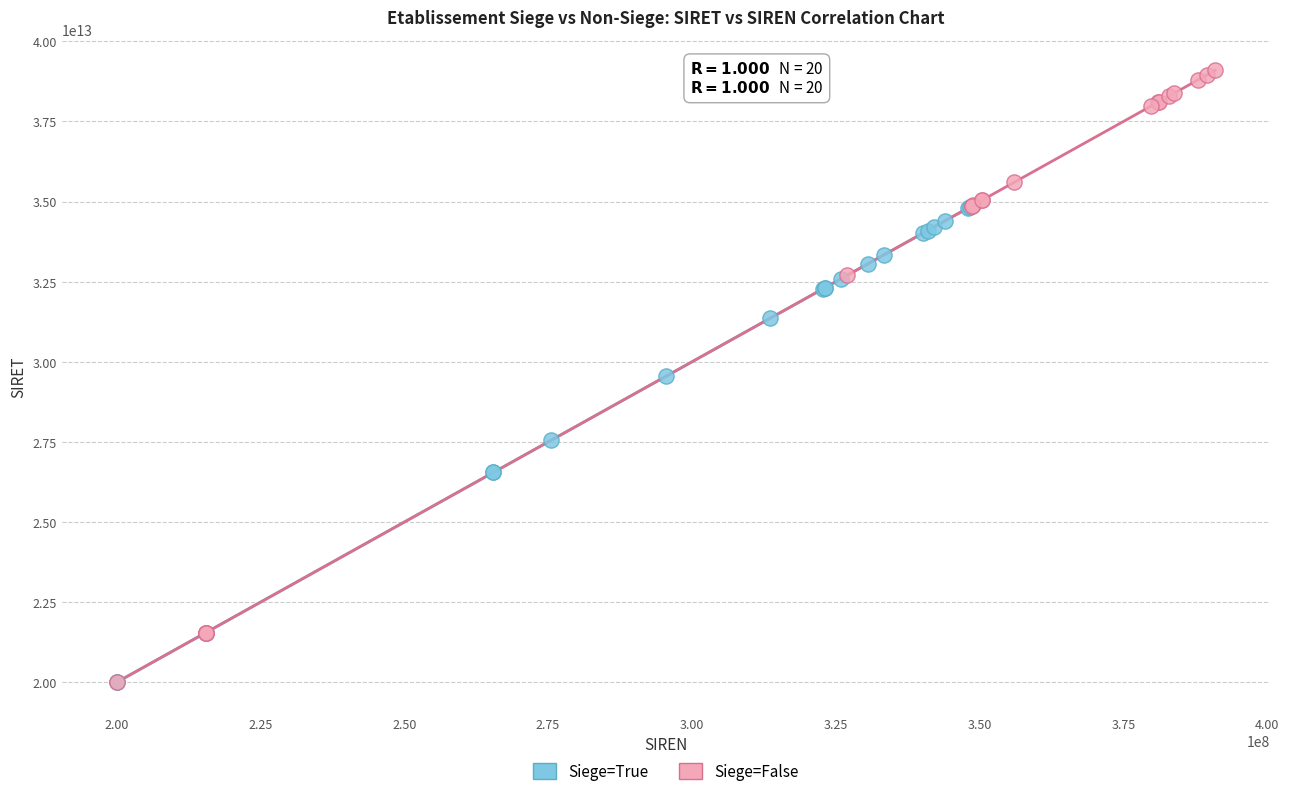

Which series contains the highest Y value?

Siege=False